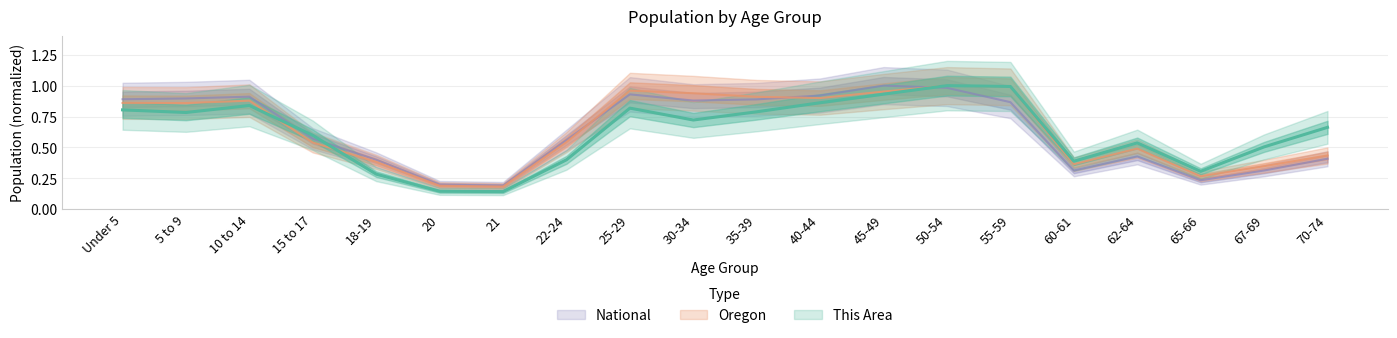

Which series changed the most between 25-29 and 67-69?

National